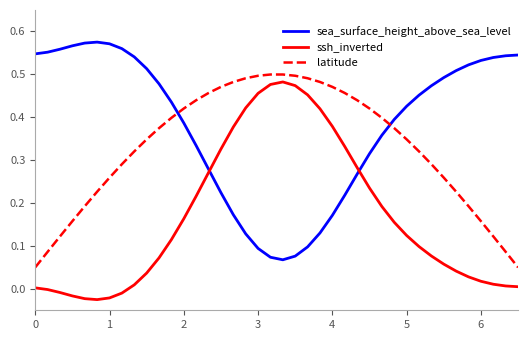

How many categories are shown in the chart?

40